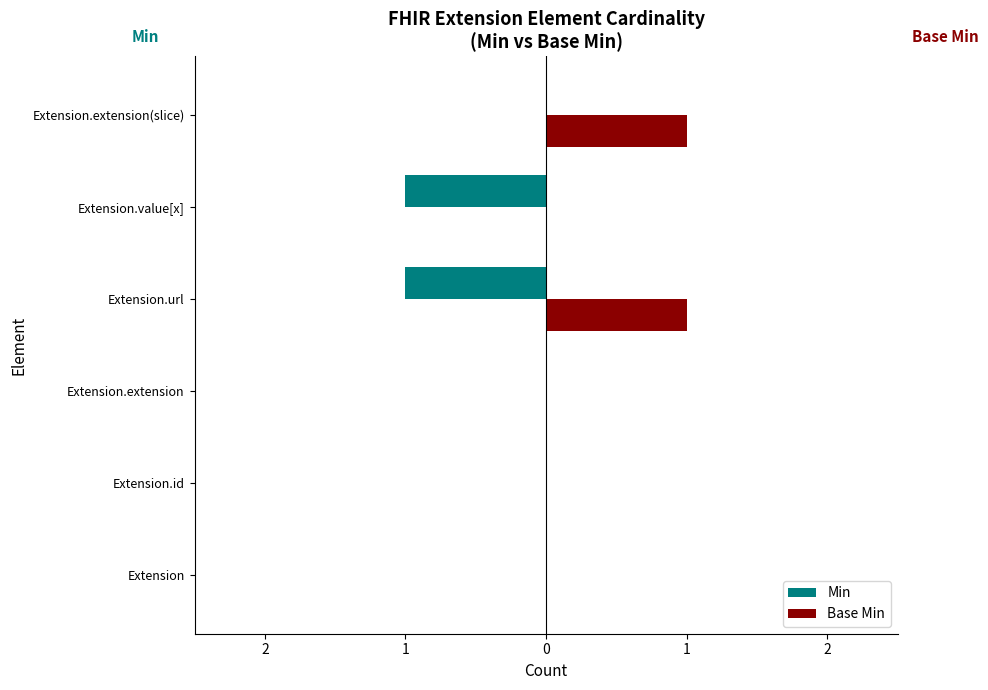

Count the Base Min values in the range 0 to 1.

6